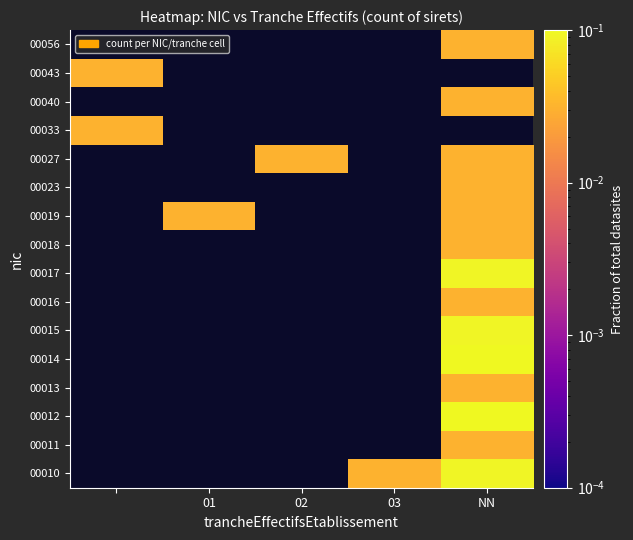

Is the value of 00043 at NN greater than the value of 00027 at NN?

No